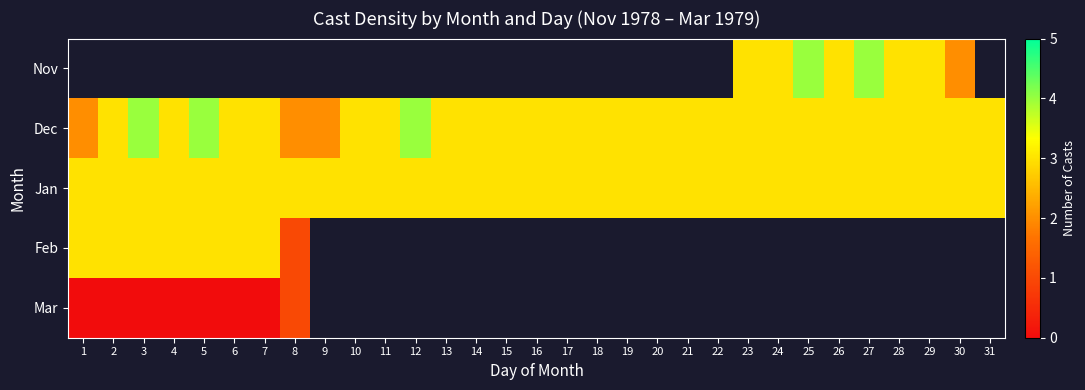

Which series has the largest range (max minus min)?

Dec